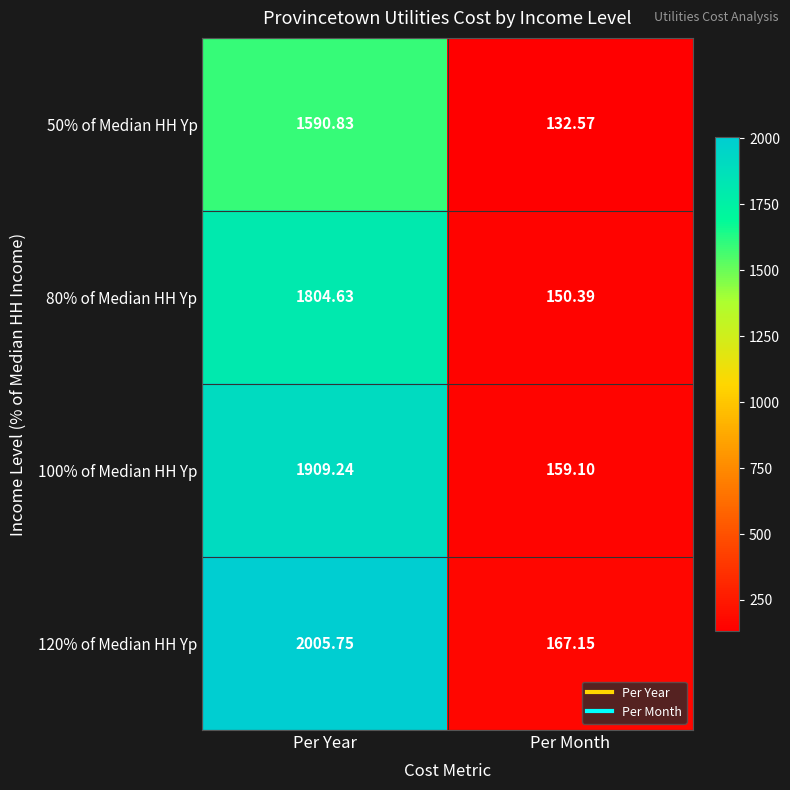

At which category does the chart reach its minimum across all series?

Per Month